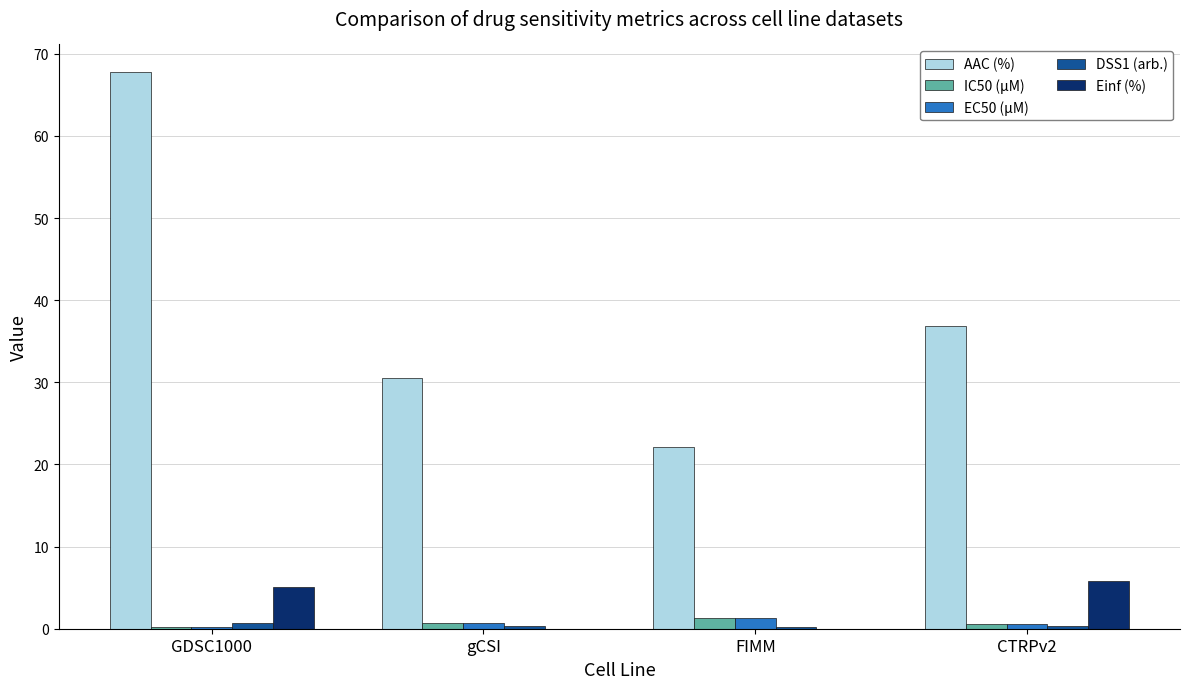

What is the difference between the AAC (%) values at CTRPv2 and GDSC1000?

30.9